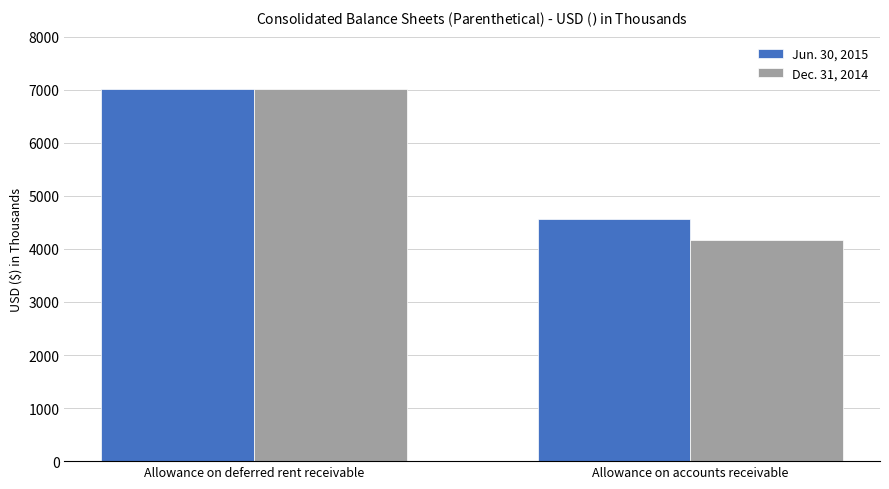

What is the maximum value for Jun. 30, 2015?

7023